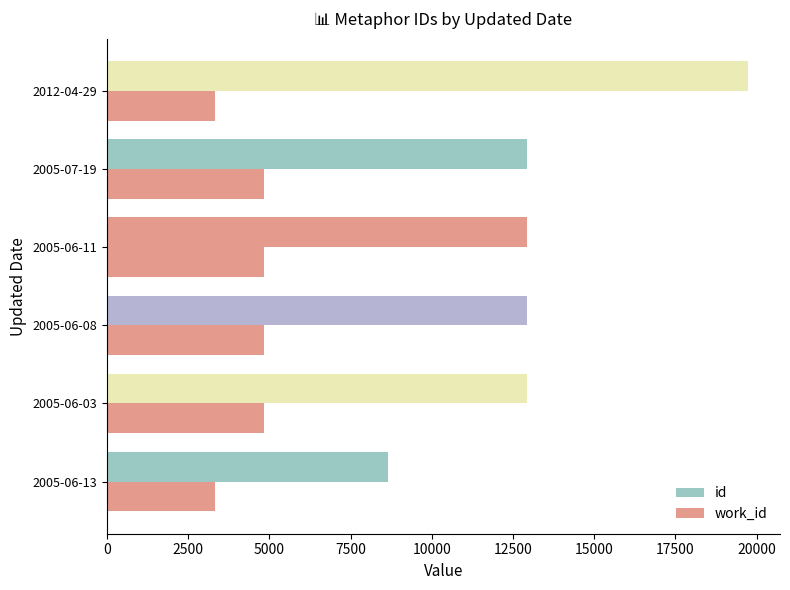

List the series in order of their peak value, lowest first.

work_id, id